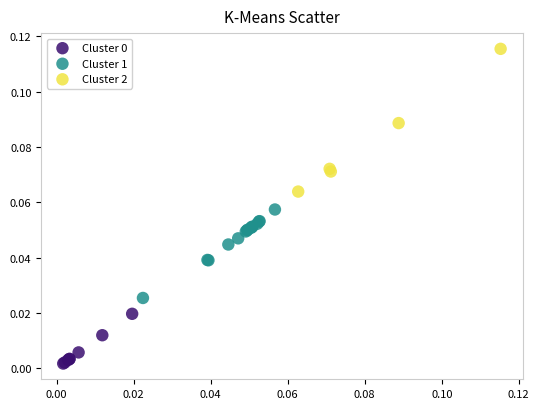

Which series reaches the maximum Y coordinate?

Cluster 2